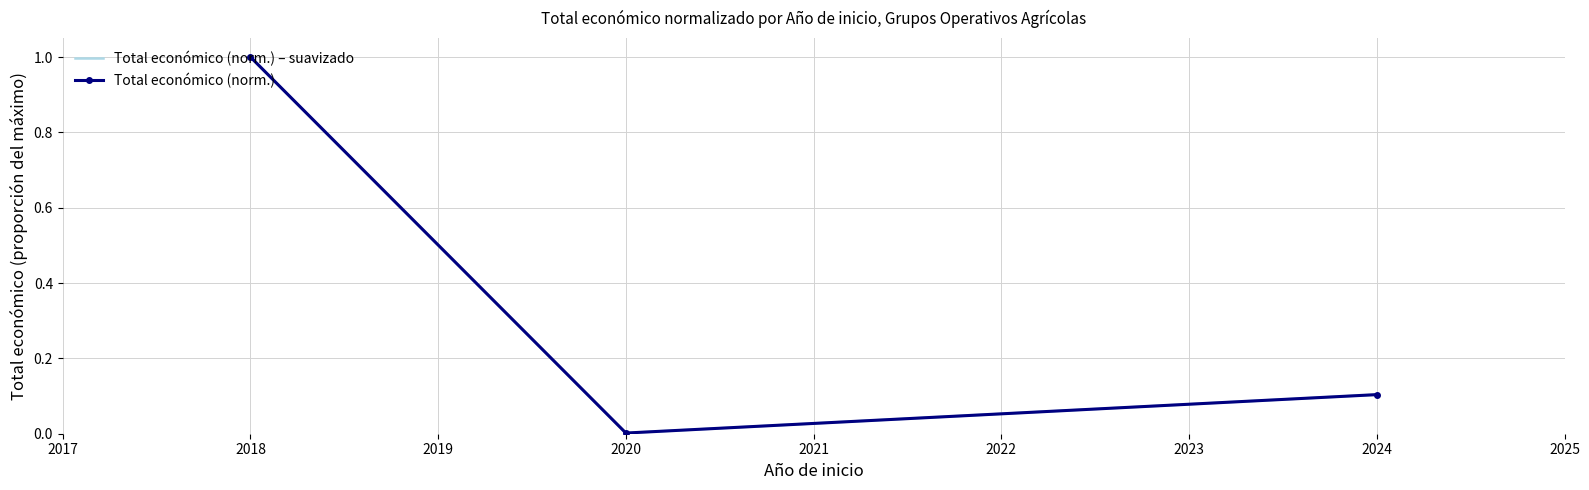

What are all the series names shown in the legend?

Total económico (norm.) – suavizado, Total económico (norm.)